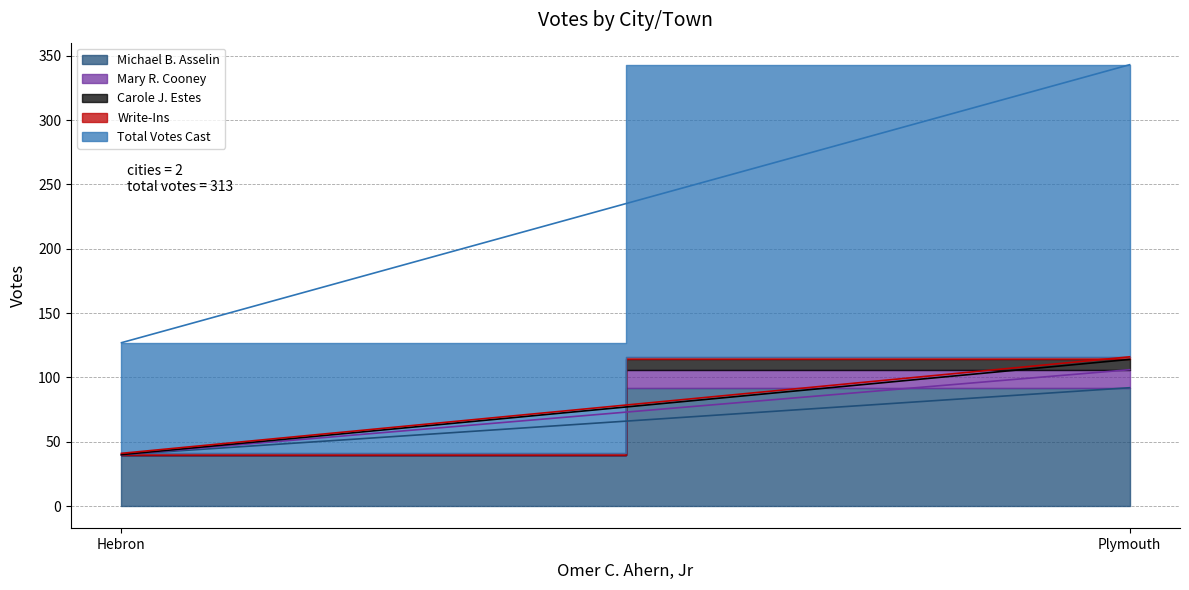

At how many categories does at least one series exceed 65?

2